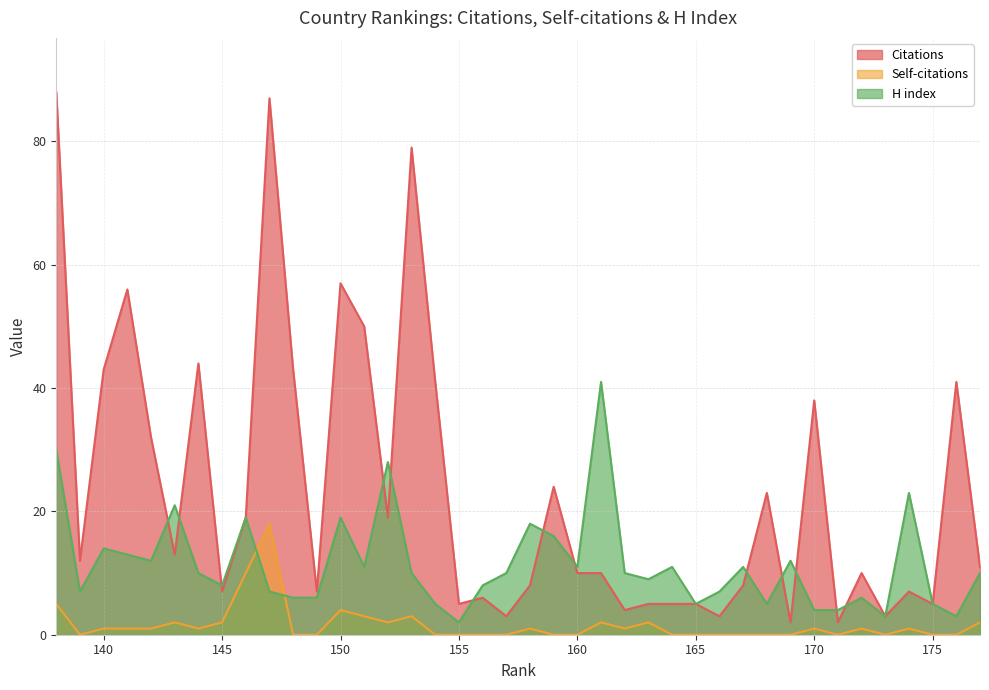

True or false: Self-citations and H index intersect in this chart.

True